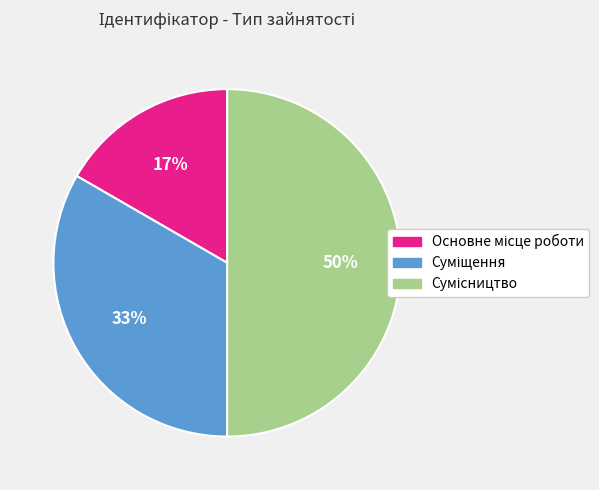

To the nearest percent, what is the difference between the largest and smallest slice percentages?

33%